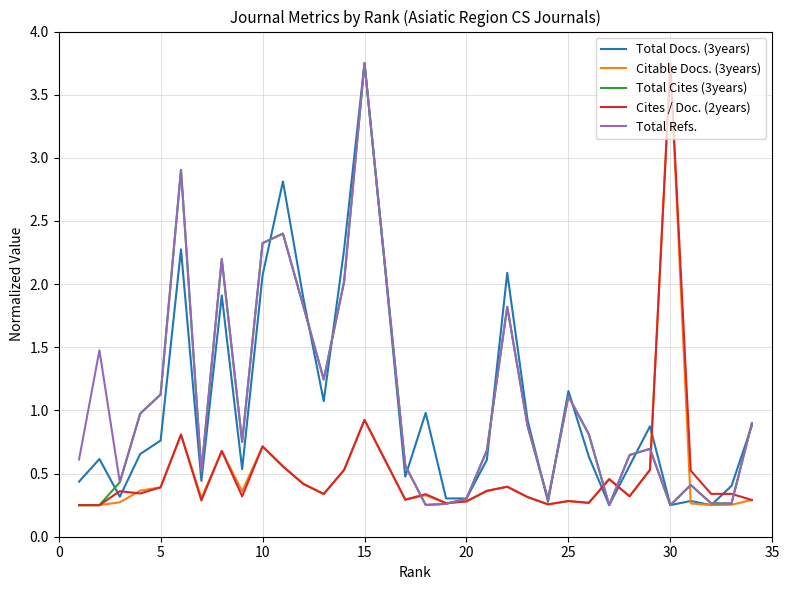

Does the chart have visible grid lines?

Yes